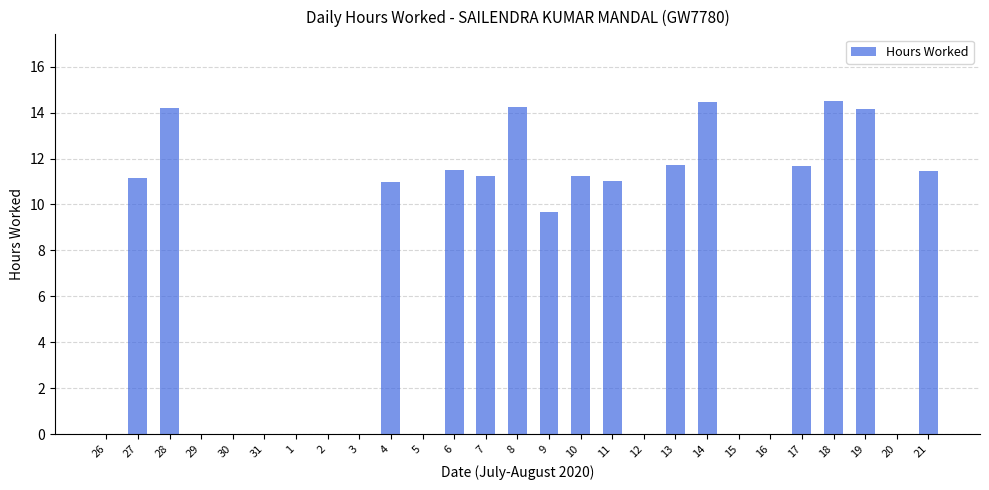

What is the change in value from 26 to 17?

+11.7